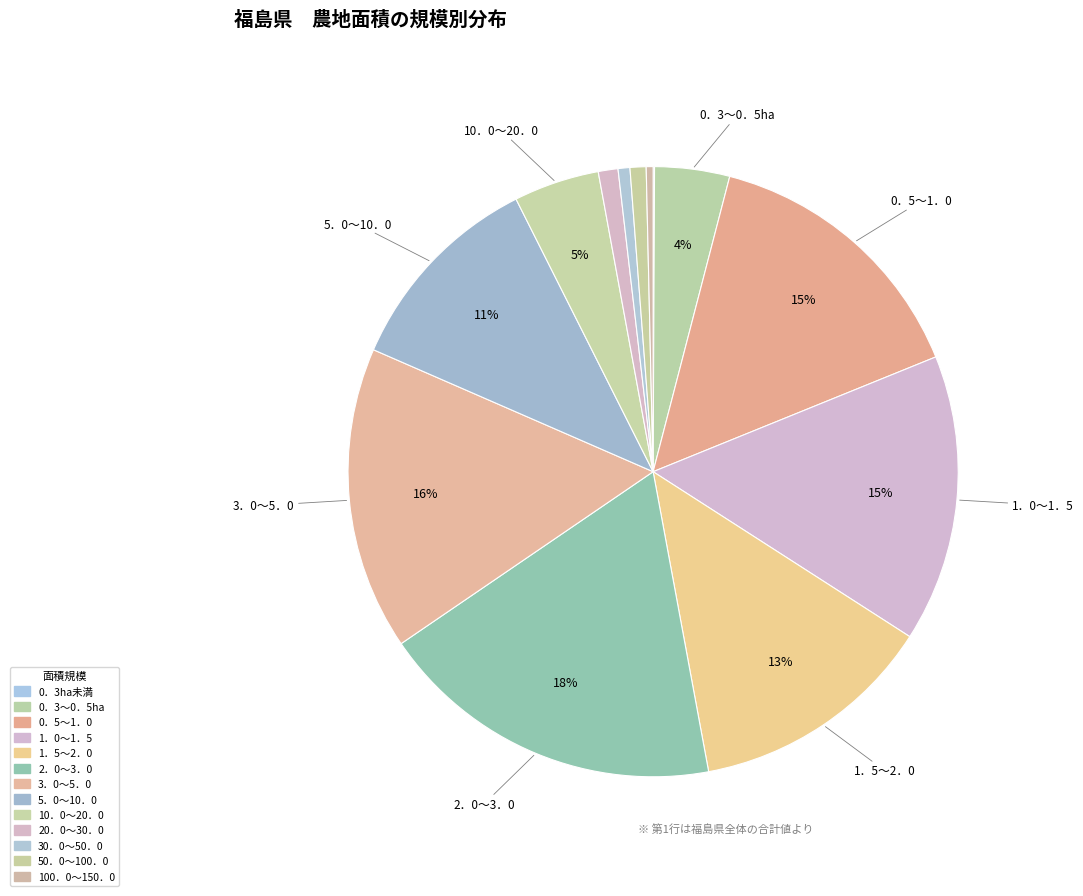

Do 3．0～5．0 and 0．3ha未満 together represent more than half of the pie?

No